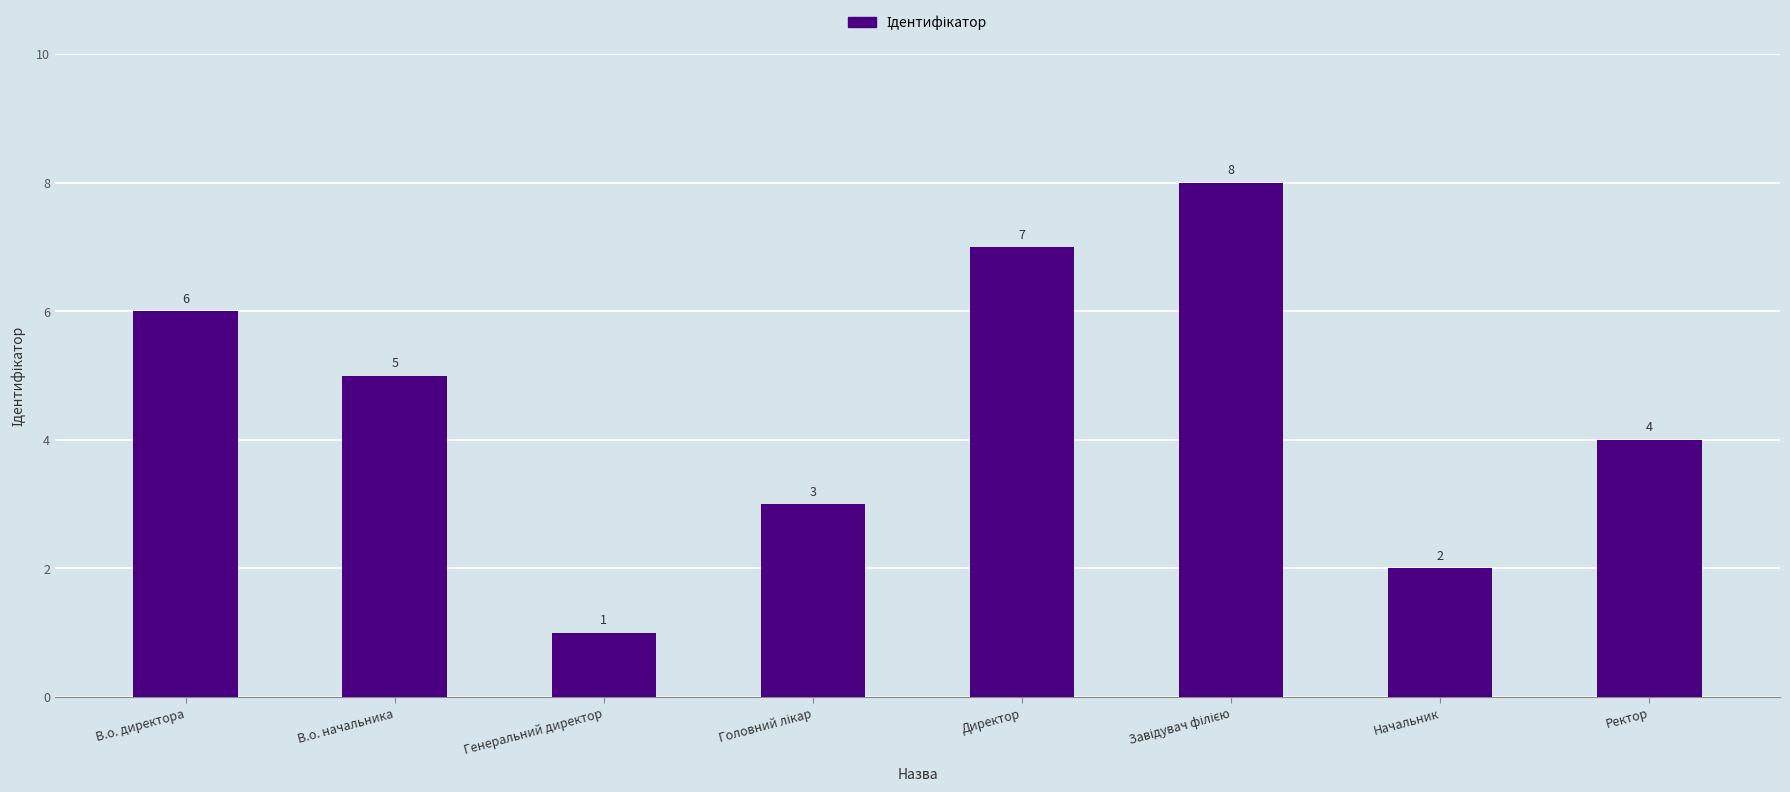

Between В.о. директора and В.о. начальника, which is larger?

В.о. директора